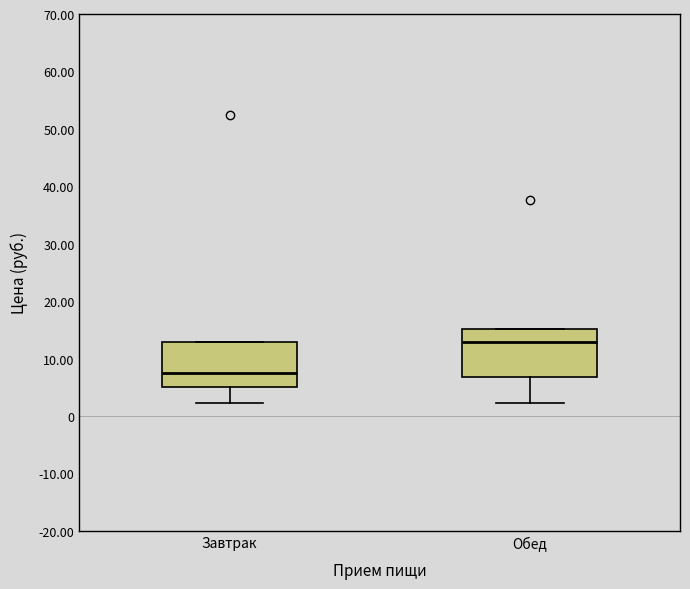

Reading left to right, read every box against the y-axis: the position of its median line, the range the box covers, and the ends of its whiskers. The values are not printed on the chart, so give them approximately, as read against the axis.

Завтрак: median 7, box 5 to 13, whiskers 2 to 13
Обед: median 13, box 7 to 15, whiskers 2 to 15